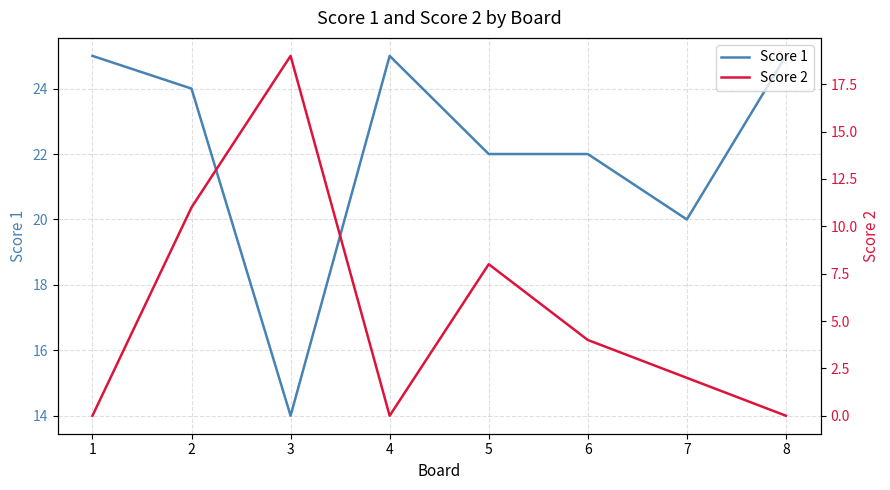

The Score 2 series shows 0 at 4. True or false?

True